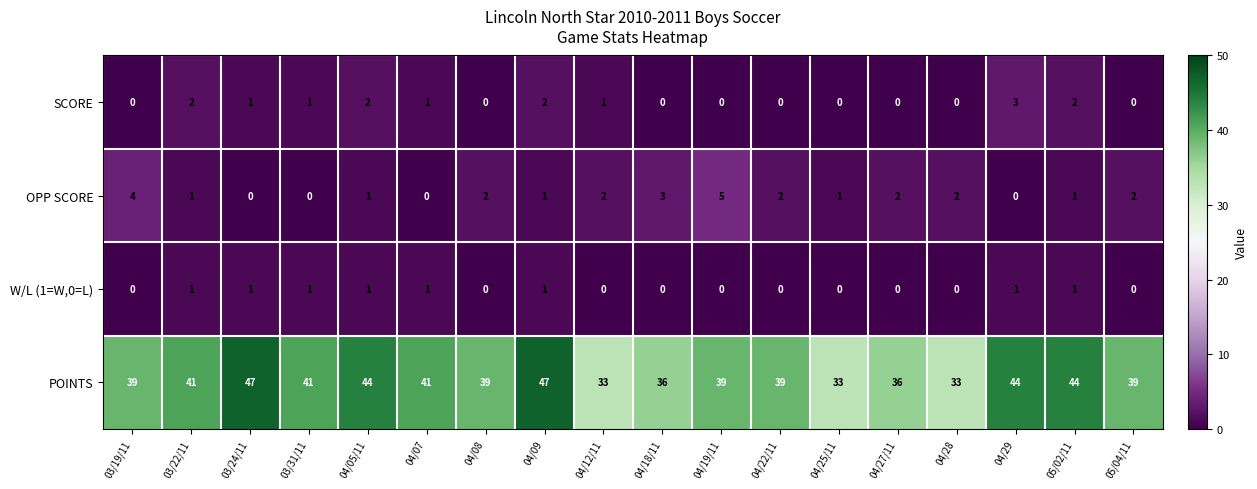

What is the sum of all SCORE values?

15